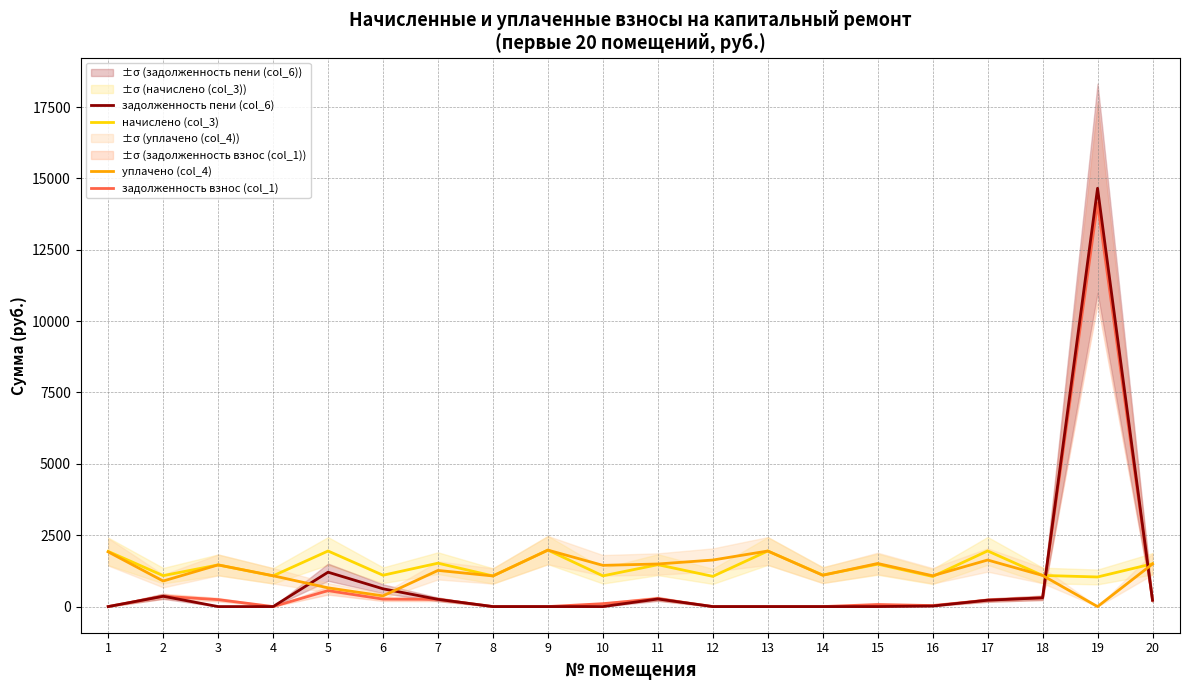

True or false: уплачено (col_4) has a value of 718.6 at 4.

False